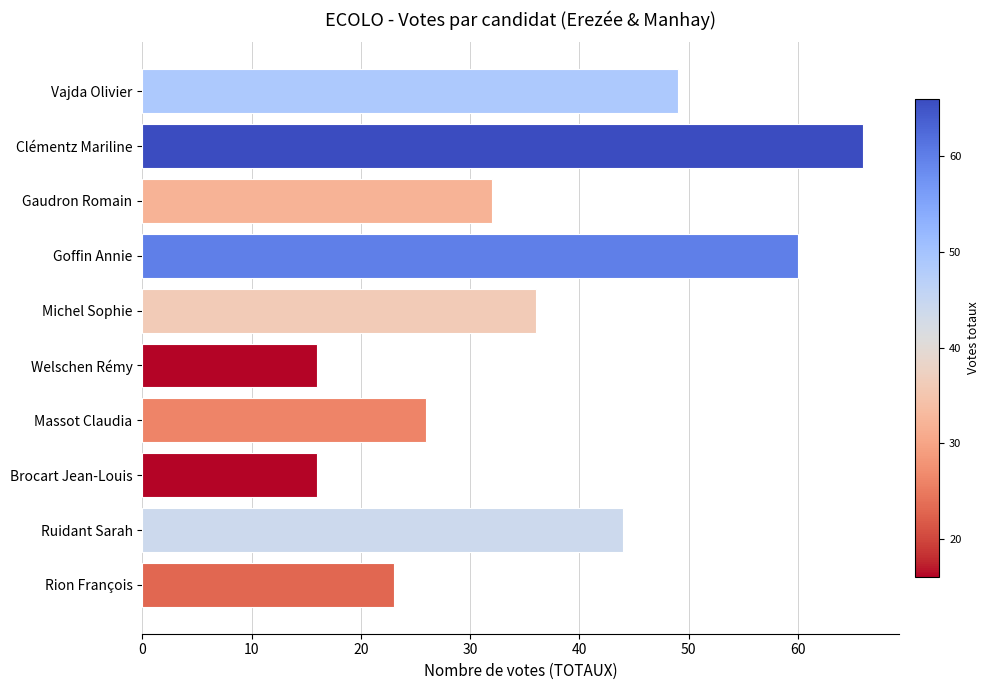

Reading bottom to top, what are all the values shown in this chart?

Rion François=23	Ruidant Sarah=44	Brocart Jean-Louis=16	Massot Claudia=26	Welschen Rémy=16	Michel Sophie=36	Goffin Annie=60	Gaudron Romain=32	Clémentz Mariline=66	Vajda Olivier=49